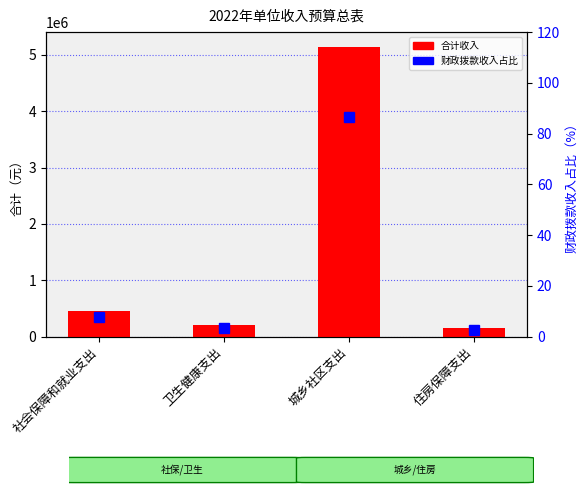

What position from the left is 住房保障支出?

4